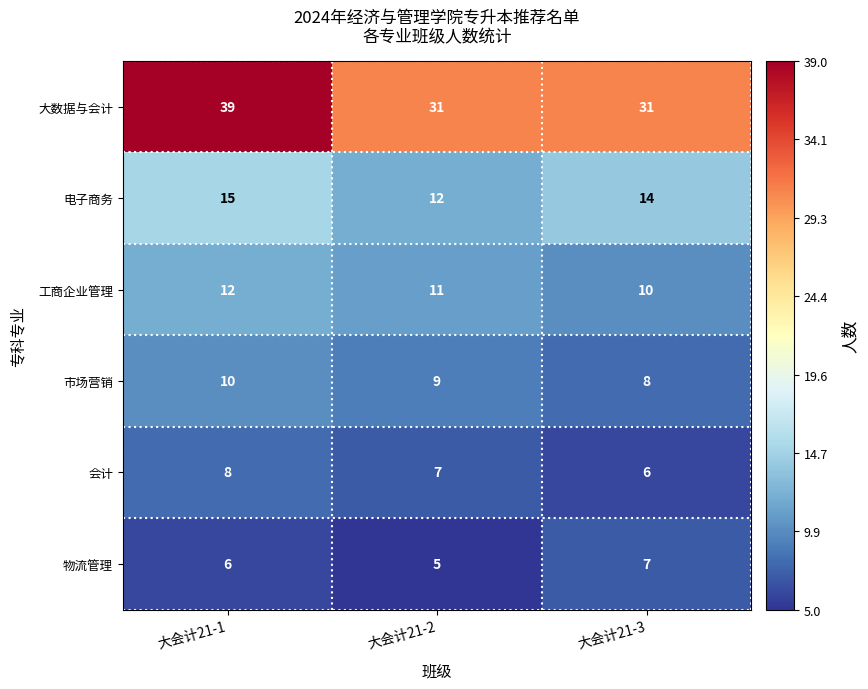

What is the difference between the highest and lowest values at 大会计21-2?

26